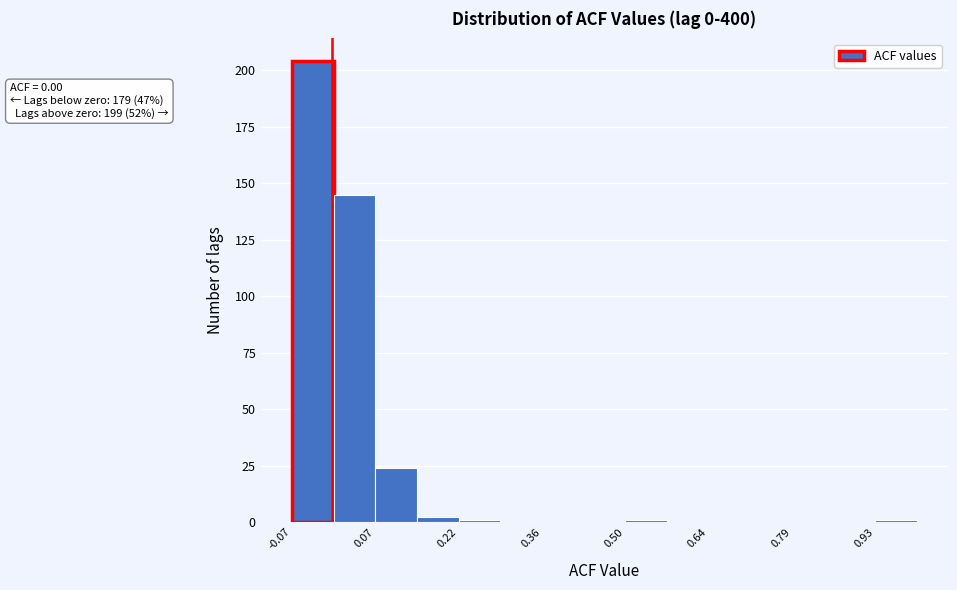

Around what value on the x-axis is the tallest bar? Give the approximate position of its centre, as read against the axis.

-0.04